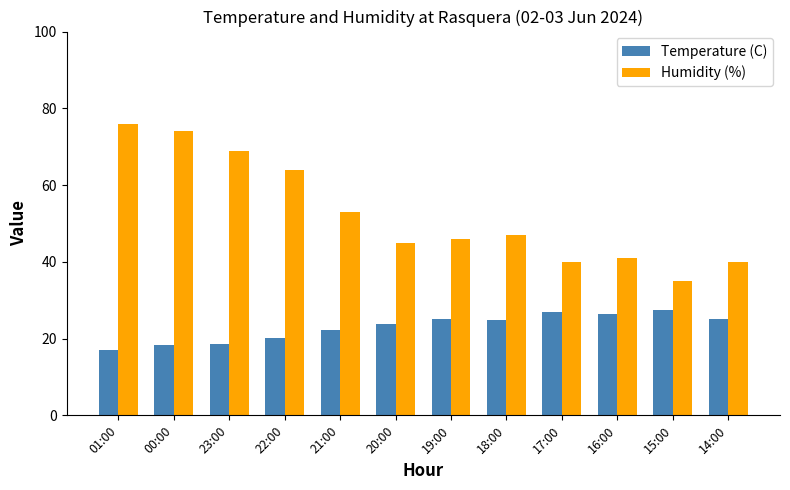

At how many categories does at least one series exceed 24?

12